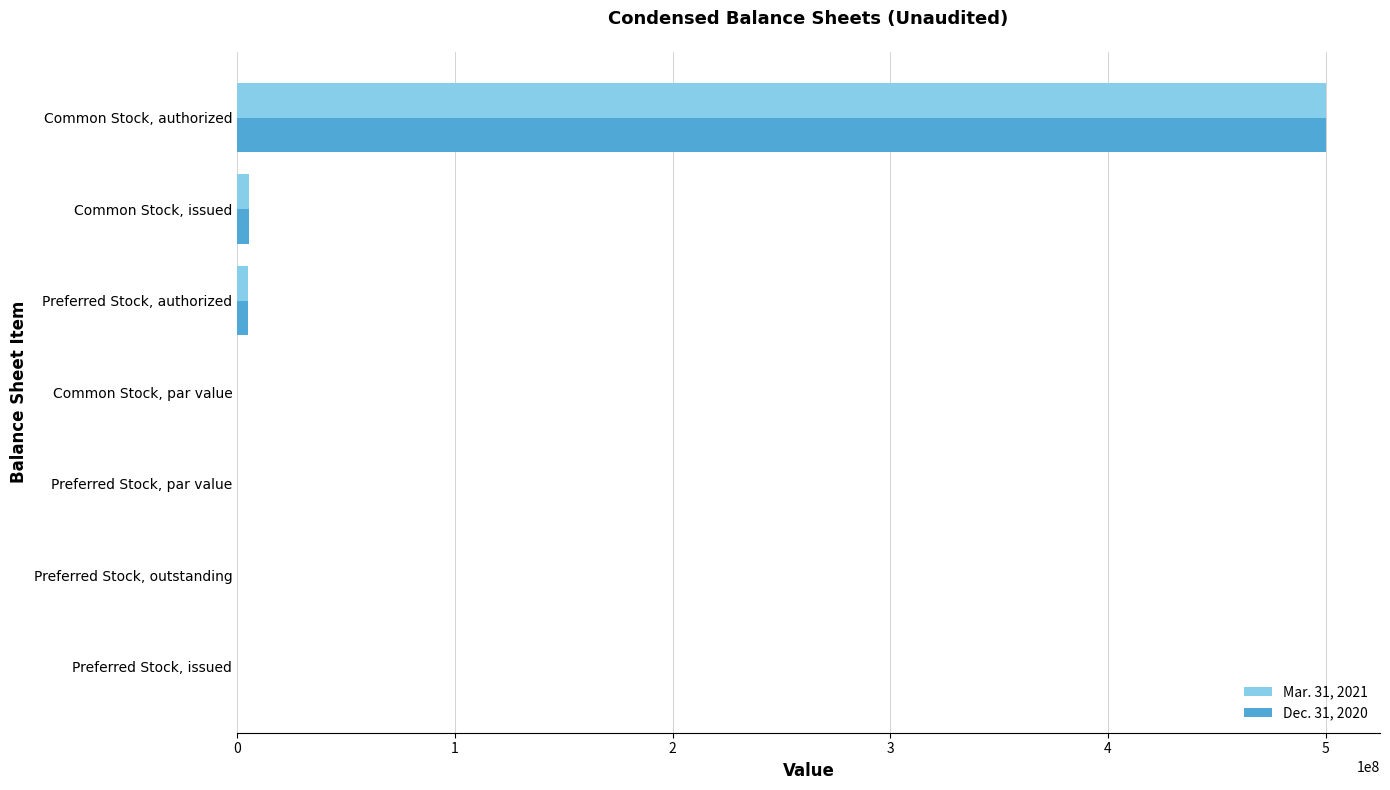

What is the sum of all Mar. 31, 2021 values?

510658123.0